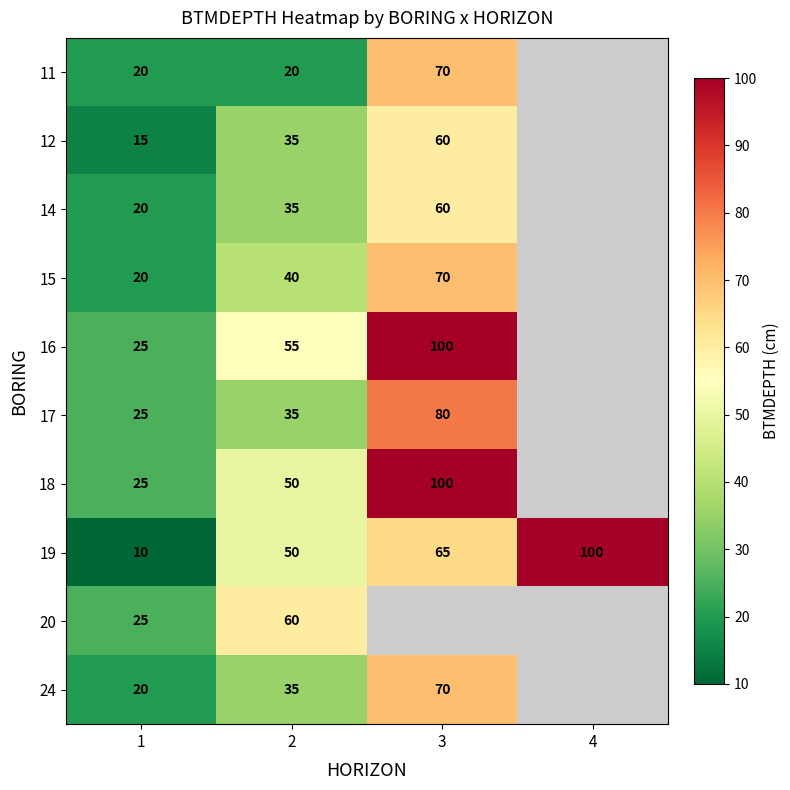

What is the greatest value displayed?

100.0